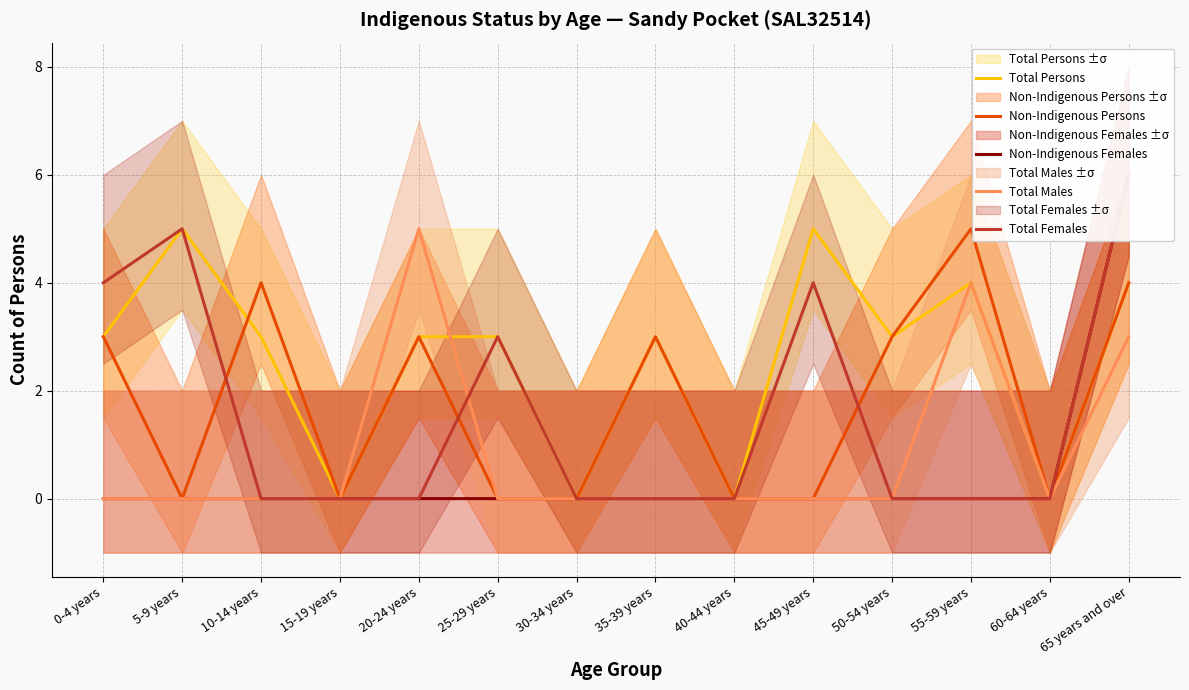

True or false: Non-Indigenous Females and Total Females cross at least once.

False